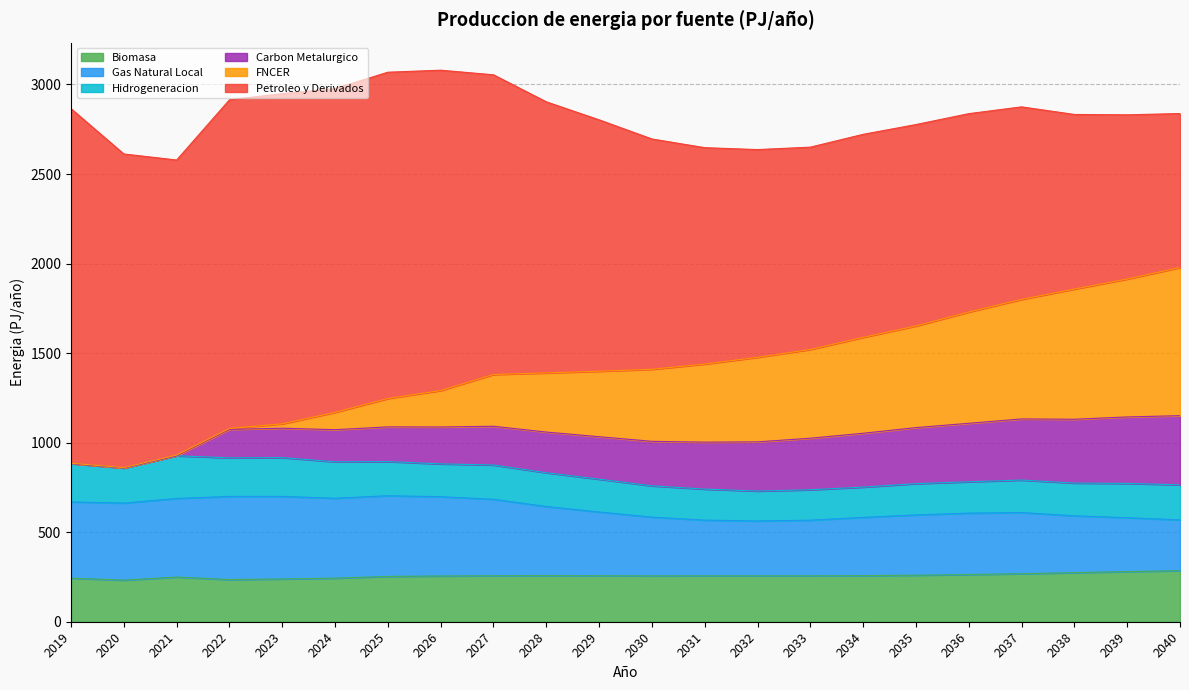

What is the minimum value for Biomasa?

232.2